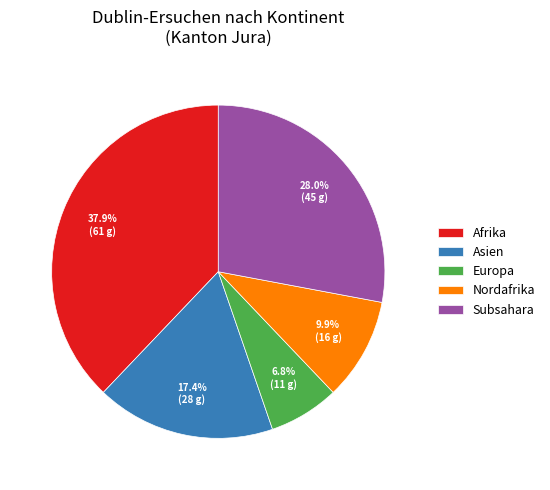

To the nearest percent, what percentage of the pie is Asien?

17%